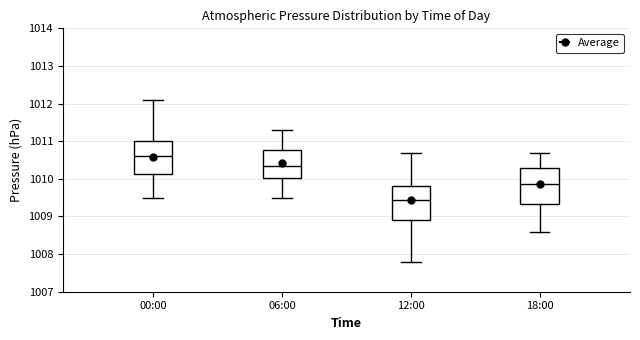

Which box has the lowest median line?

12:00